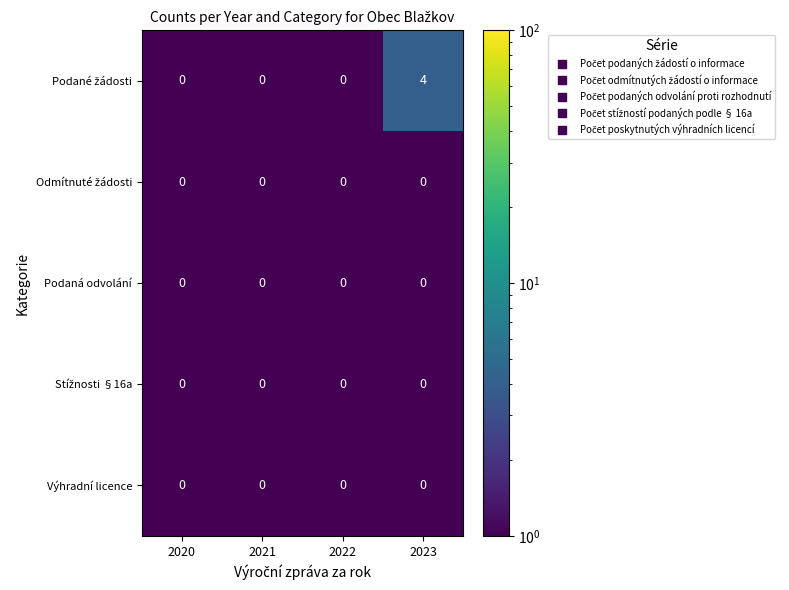

What is the greatest value displayed?

4